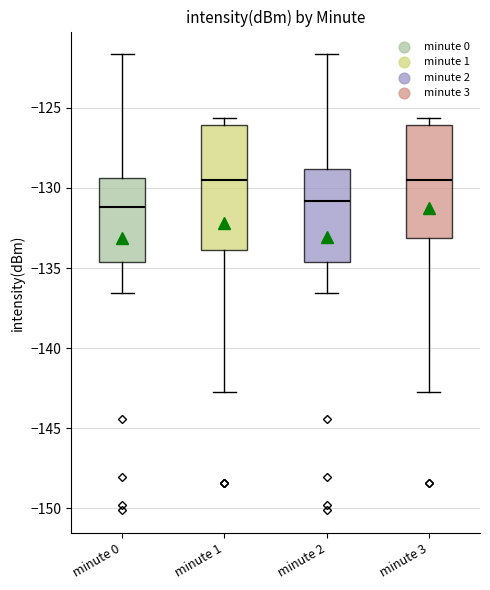

Reading left to right, transcribe this box plot: for each box, give where its median line is, the range the box spans, and where its two whiskers end, as read against the y-axis. The values are not printed on the chart, so give them approximately, as read against the axis.

minute 0: median -131.0, box -134.5 to -129.5, whiskers -136.5 to -121.5
minute 1: median -129.5, box -134.0 to -126.0, whiskers -142.5 to -125.5
minute 2: median -131.0, box -134.5 to -129.0, whiskers -136.5 to -121.5
minute 3: median -129.5, box -133.0 to -126.0, whiskers -142.5 to -125.5